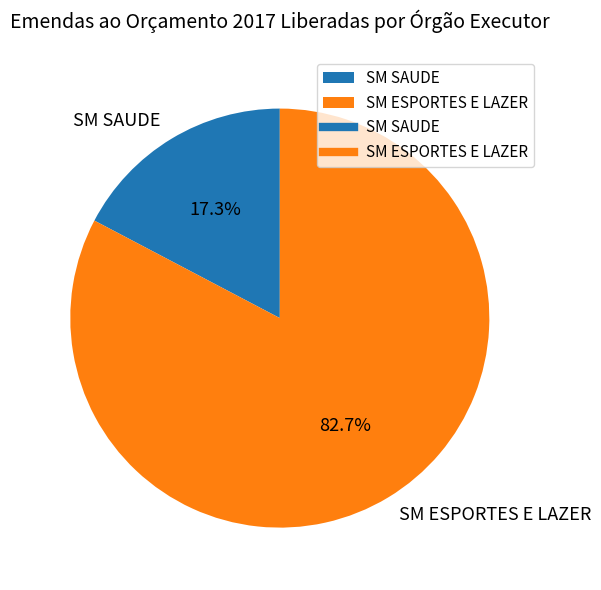

To the nearest percent, what is the combined percentage of SM SAUDE and SM ESPORTES E LAZER?

100%